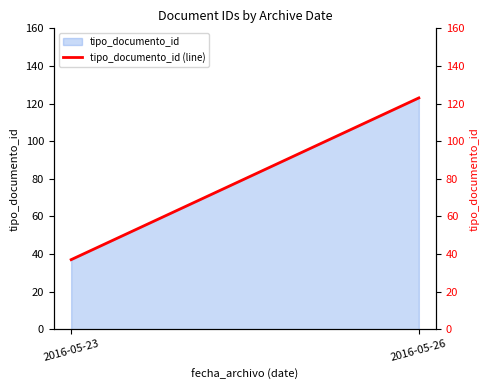

Count the values in the range 37 to 123.

2